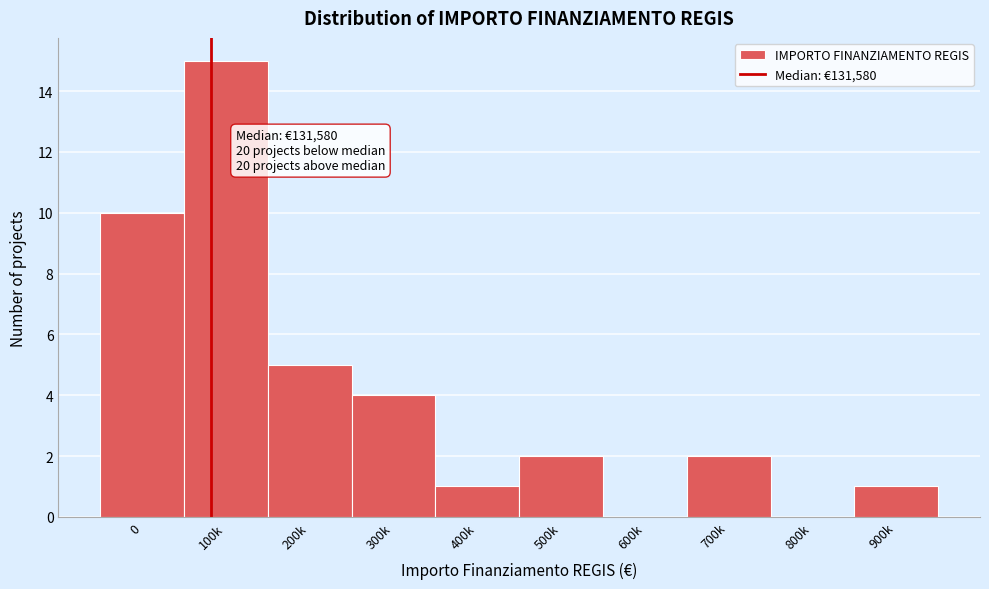

Reading left to right, transcribe all the data shown in this chart.

0=10	100k=15	200k=5	300k=4	400k=1	500k=2	600k=0	700k=2	800k=0	900k=1